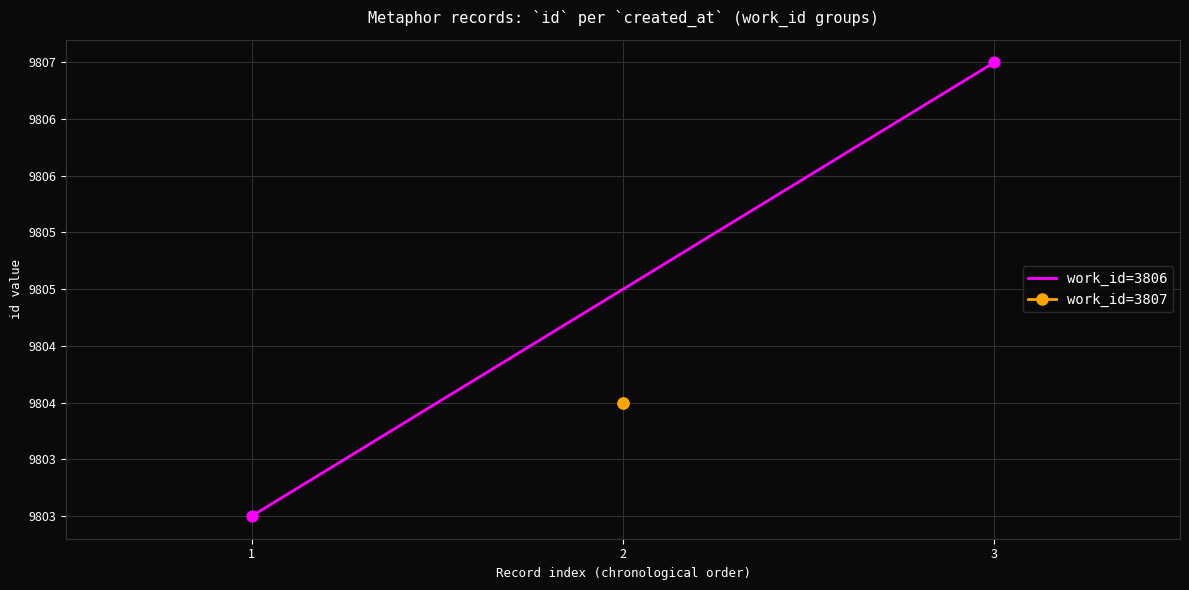

What is the change in value from 1 to 3?

+4